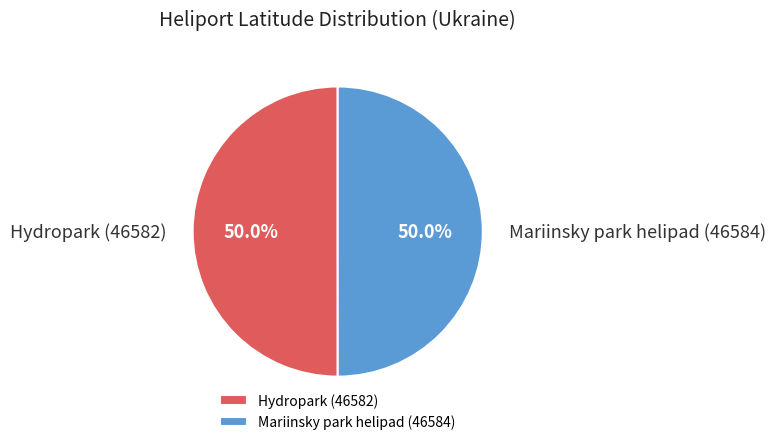

Is it true that Hydropark (46582) is 39% of the pie?

False